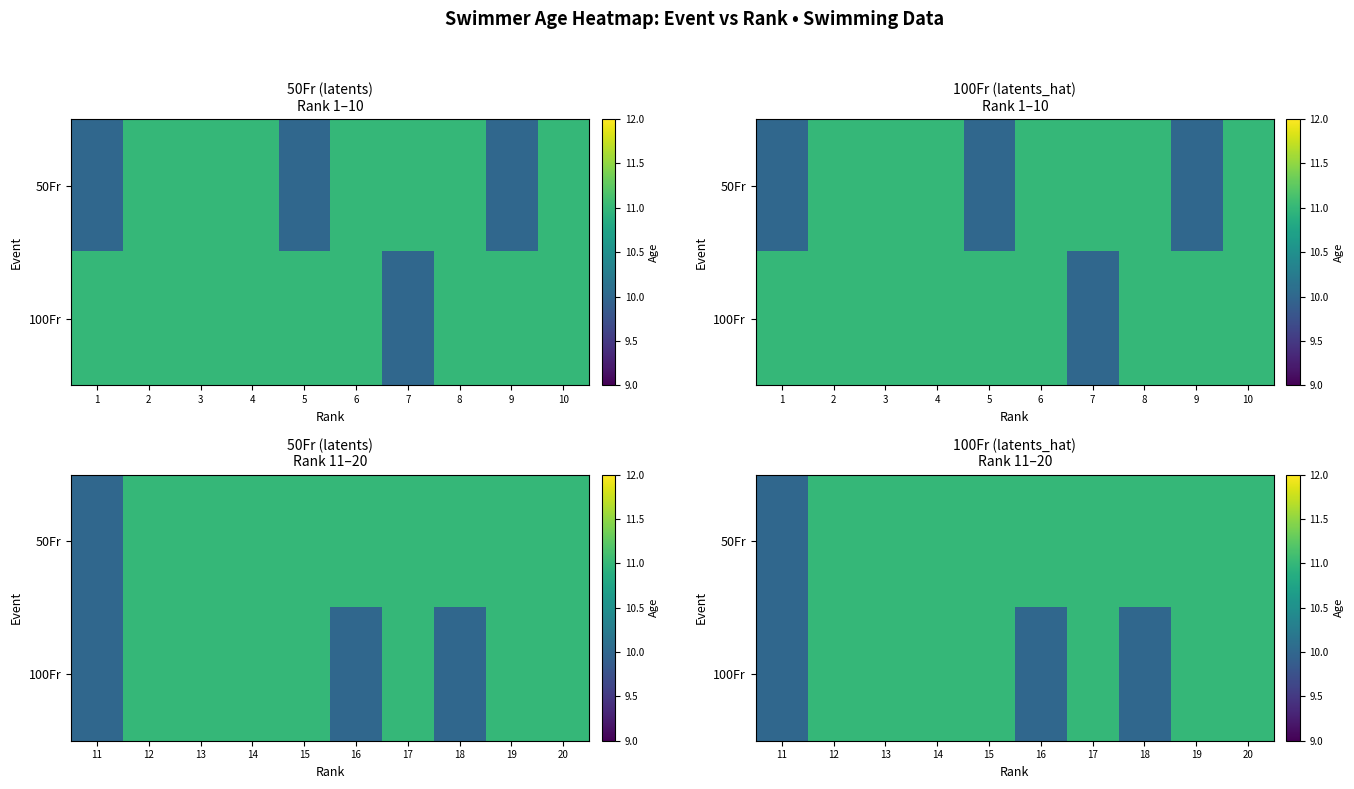

What is the total value across all series at 13?

22